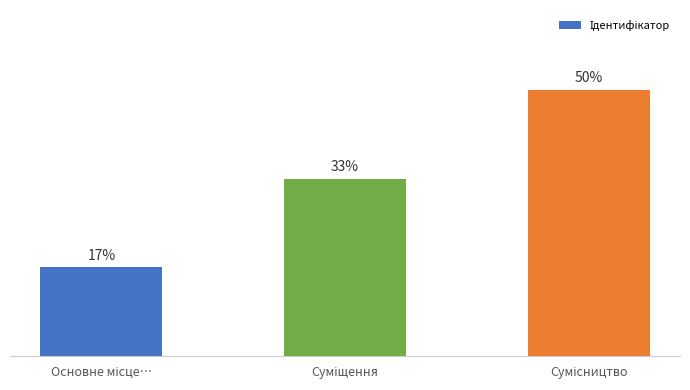

What is the label of the 2nd bar from the left?

Суміщення